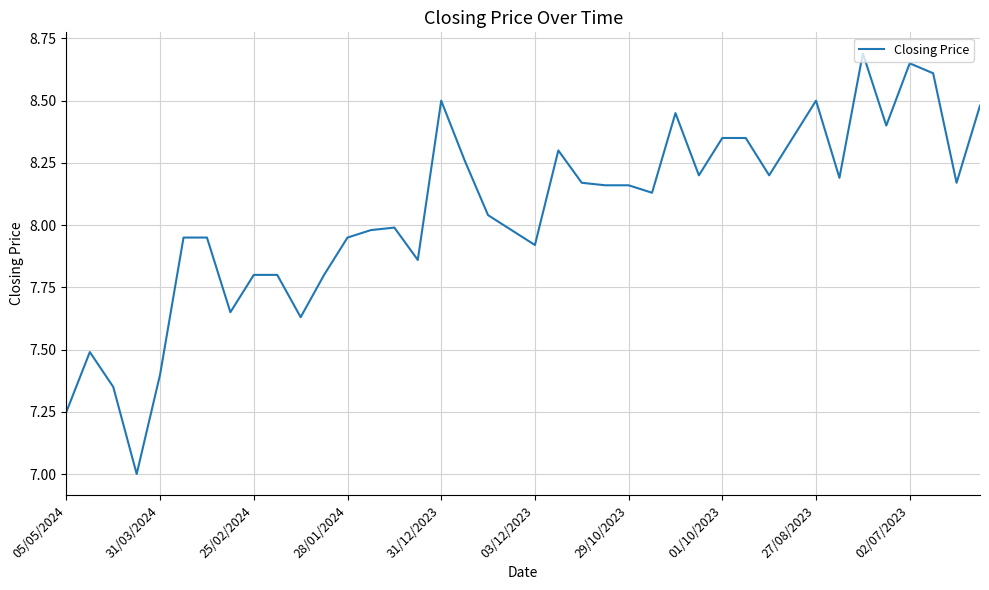

What is the difference between the maximum and minimum values?

1.7